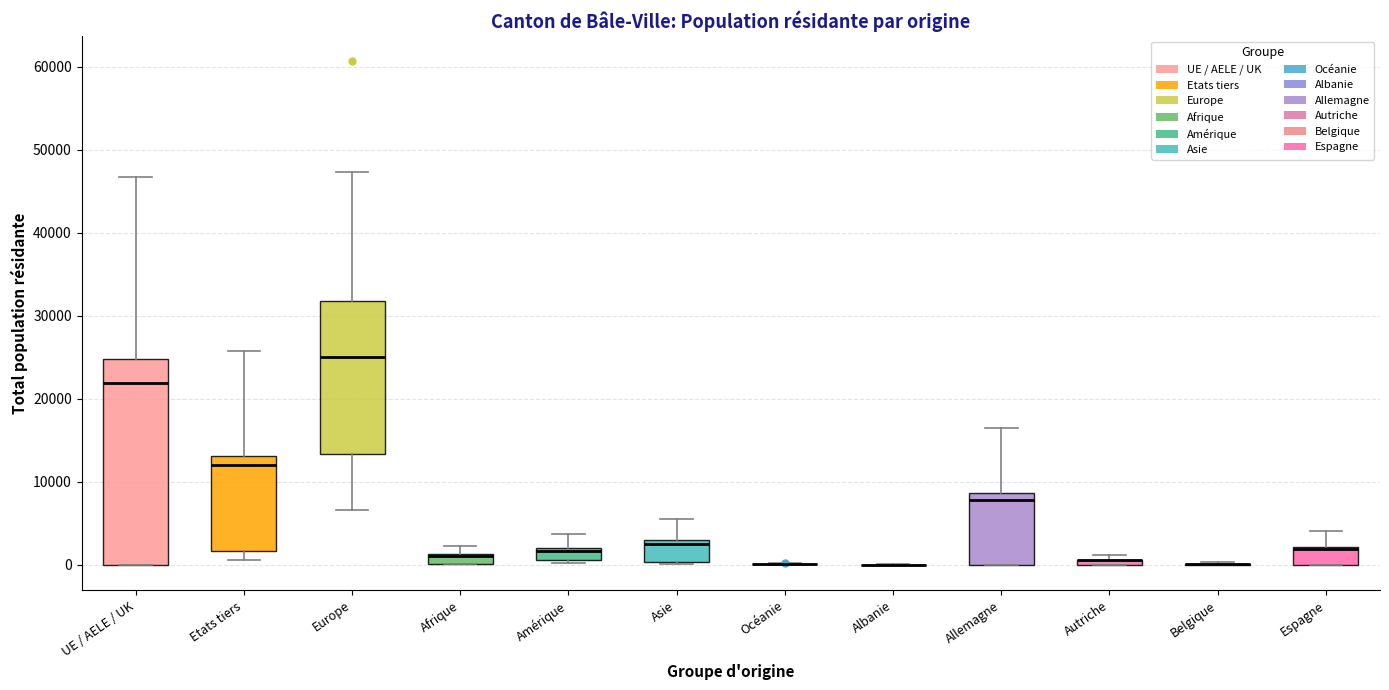

Where is the lower edge of the box for Autriche on the y-axis? The values are not printed on the chart, so give them approximately, as read against the axis.

0